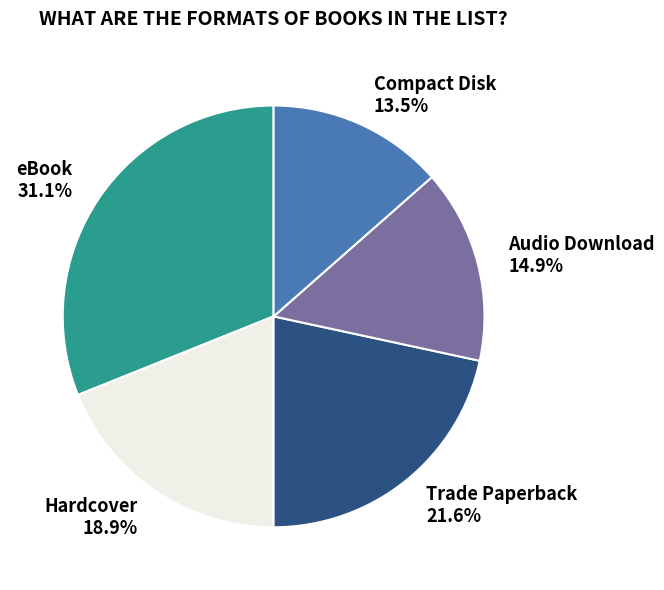

To the nearest percent, what is the average slice percentage?

20%